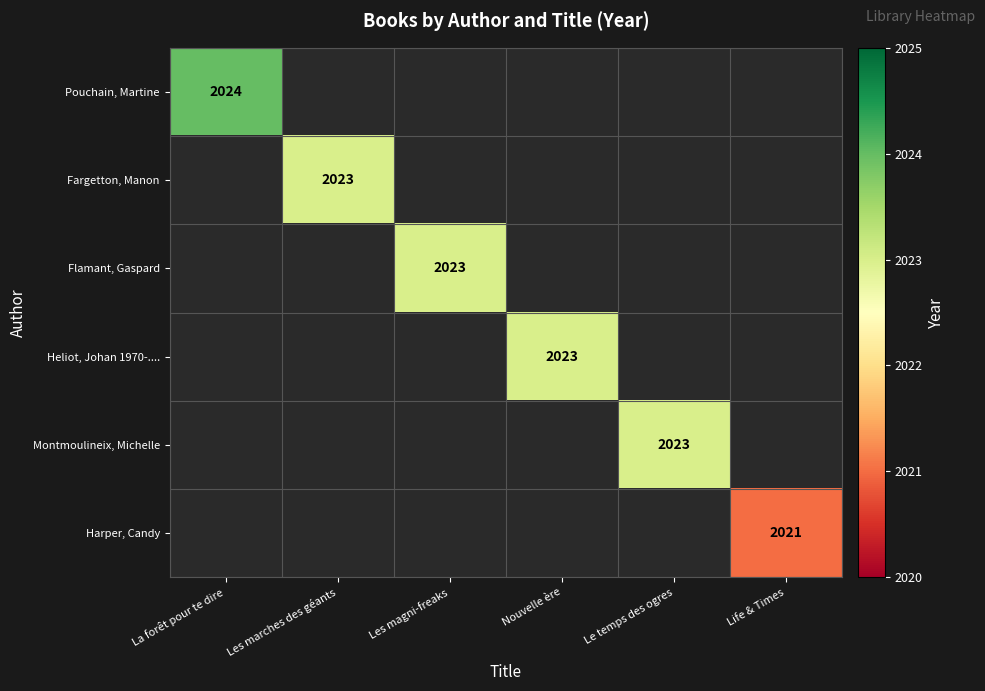

Count the number of data series in this chart.

6